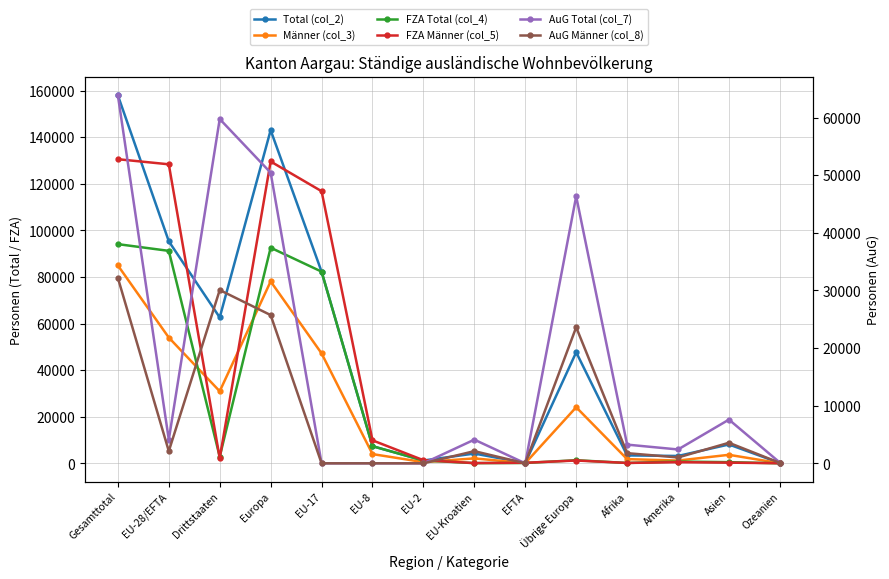

Reading left to right, list all the values displayed in this chart.

Total (col_2): Gesamttotal=157932	EU-28/EFTA=95308	Drittstaaten=62624	Europa=142985	EU-17=82287	EU-8=7383	EU-2=1239	EU-Kroatien=4220	EFTA=179	Übrige Europa=47677	Afrika=3424	Amerika=3188	Asien=8115	Ozeanien=155
Männer (col_3): Gesamttotal=84942	EU-28/EFTA=53993	Drittstaaten=30949	Europa=78091	EU-17=47213	EU-8=3989	EU-2=541	EU-Kroatien=2154	EFTA=96	Übrige Europa=24098	Afrika=1830	Amerika=1213	Asien=3681	Ozeanien=87
FZA Total (col_4): Gesamttotal=94086	EU-28/EFTA=91199	Drittstaaten=2887	Europa=92556	EU-17=82286	EU-8=7381	EU-2=1239	EU-Kroatien=114	EFTA=179	Übrige Europa=1357	Afrika=179	Amerika=785	Asien=531	Ozeanien=31
FZA Männer (col_5): Gesamttotal=52766	EU-28/EFTA=51882	Drittstaaten=884	Europa=52370	EU-17=47213	EU-8=3988	EU-2=541	EU-Kroatien=44	EFTA=96	Übrige Europa=488	Afrika=65	Amerika=198	Asien=116	Ozeanien=15
AuG Total (col_7): Gesamttotal=63846	EU-28/EFTA=4109	Drittstaaten=59737	Europa=50429	EU-17=1	EU-8=2	EU-2=0	EU-Kroatien=4106	EFTA=0	Übrige Europa=46320	Afrika=3245	Amerika=2403	Asien=7584	Ozeanien=124
AuG Männer (col_8): Gesamttotal=32176	EU-28/EFTA=2111	Drittstaaten=30065	Europa=25721	EU-17=0	EU-8=1	EU-2=0	EU-Kroatien=2110	EFTA=0	Übrige Europa=23610	Afrika=1765	Amerika=1015	Asien=3565	Ozeanien=72